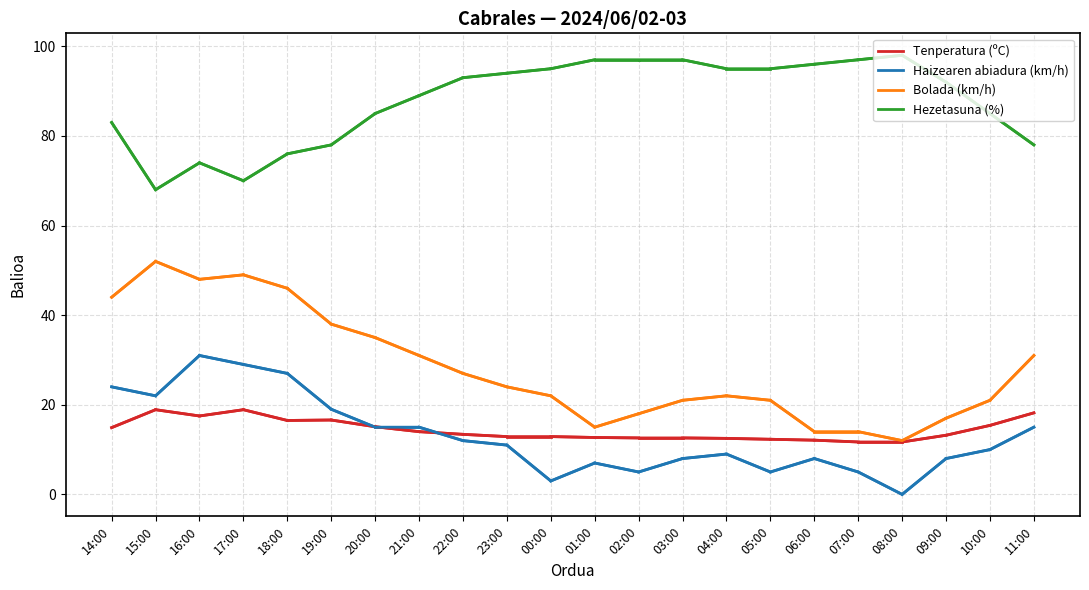

Is it true that Bolada (km/h) equals 52.0 at 15:00?

True